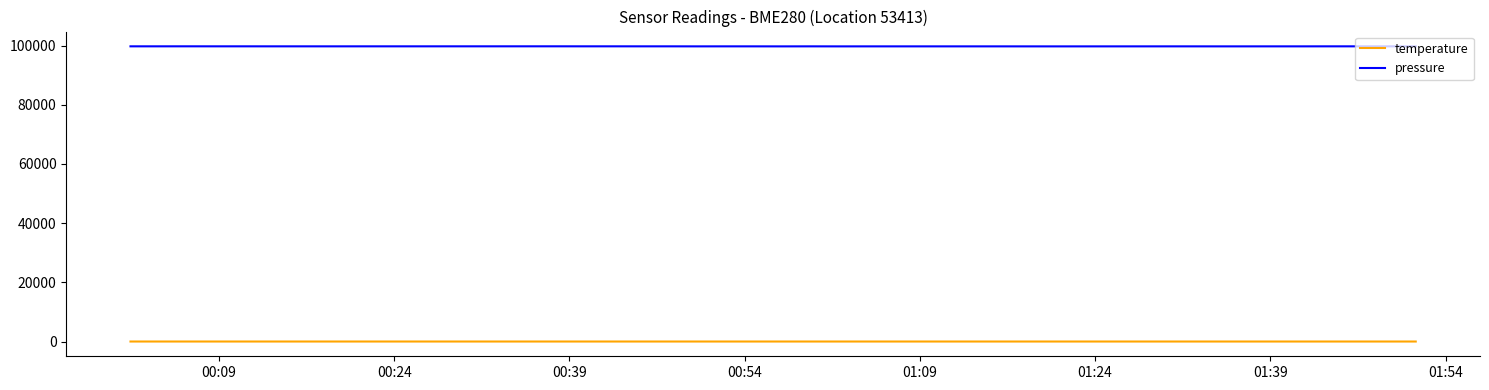

Rank the series by their maximum value, from lowest to highest.

temperature, pressure